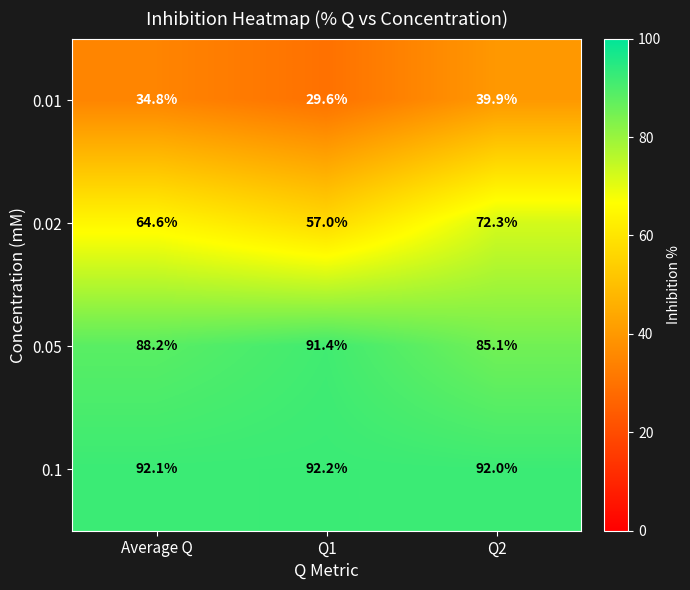

Rank the categories by 0.05 value from highest to lowest.

Q1, Average Q, Q2